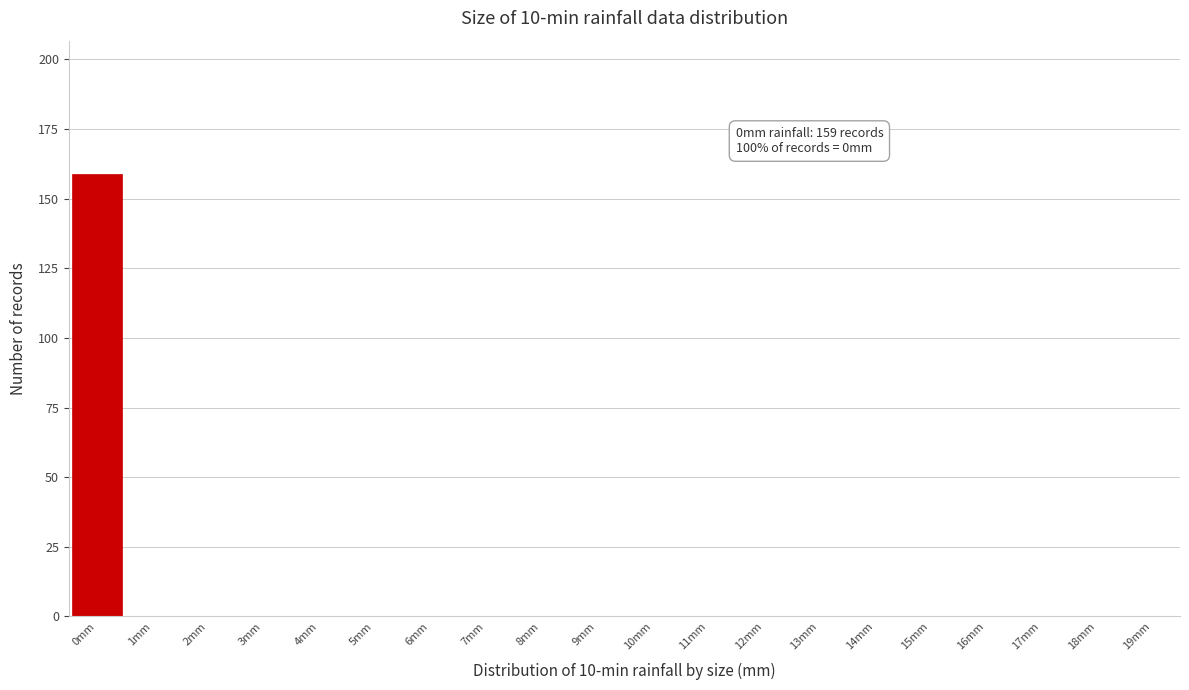

Which range on the x-axis has the tallest bar?

-0.5 to 0.5